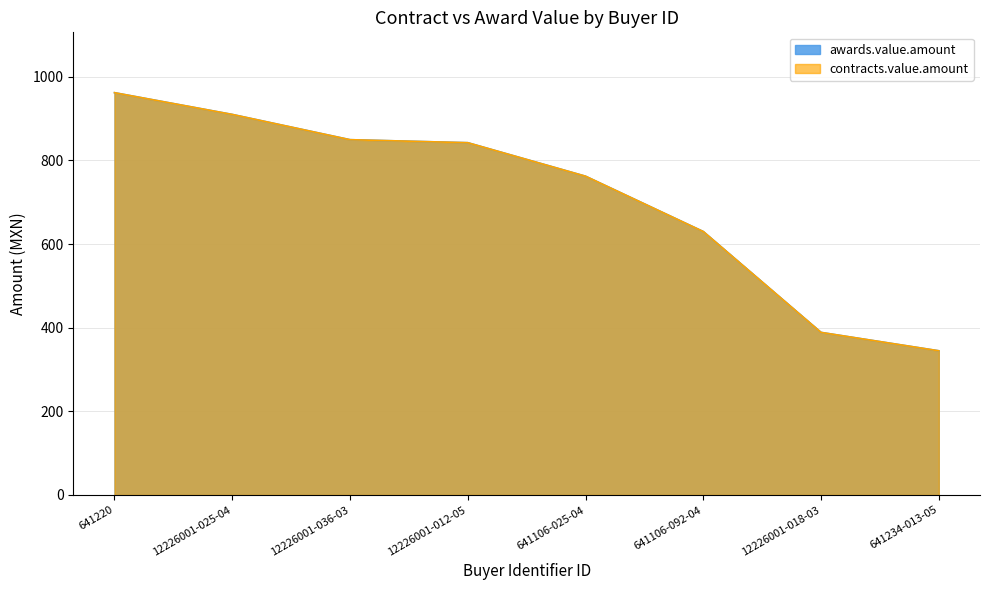

True or false: awards.value.amount and contracts.value.amount intersect in this chart.

False